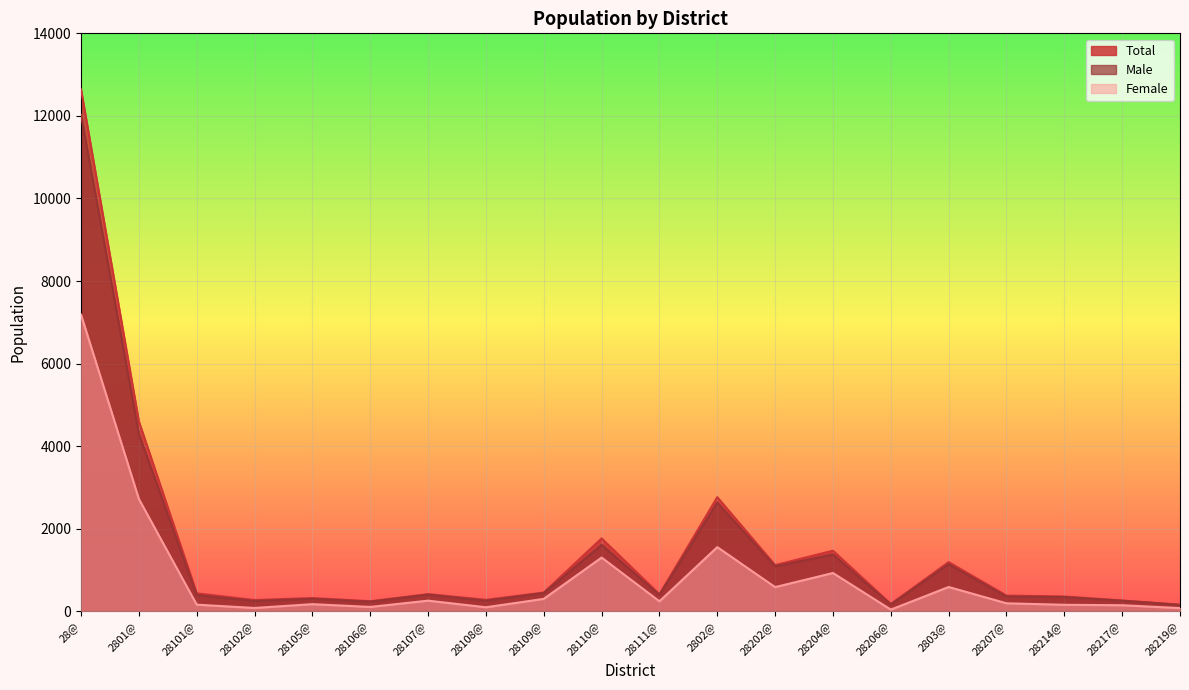

What is the label of the 13th point from the left?

28202@